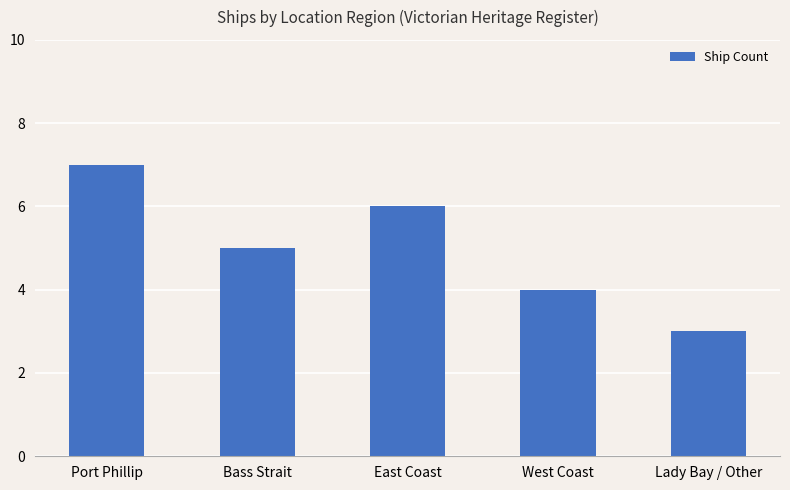

What is the change in value from Bass Strait to Lady Bay / Other?

-2